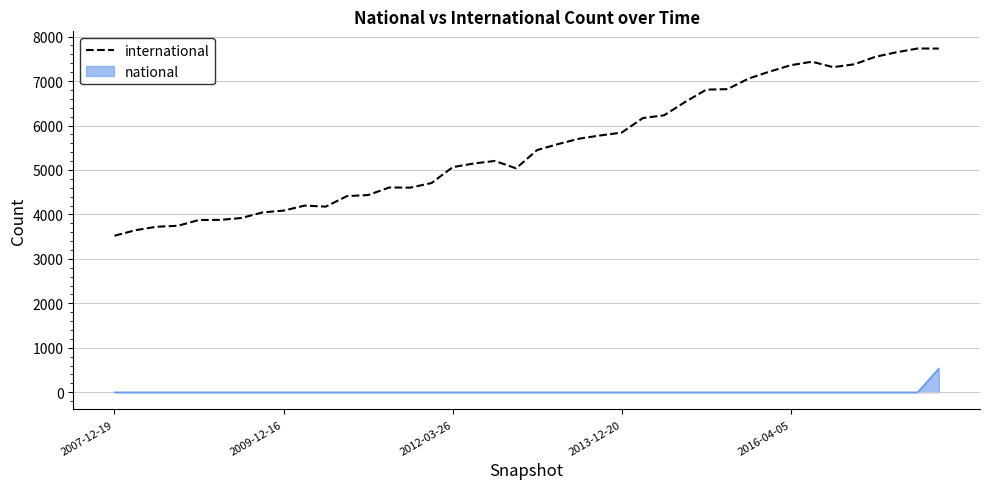

Rank the series by their maximum value, from highest to lowest.

international, national